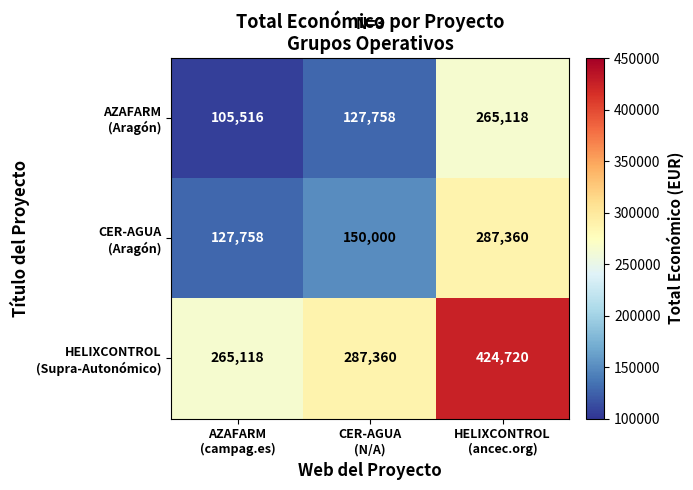

What is the maximum value shown in the chart?

424720